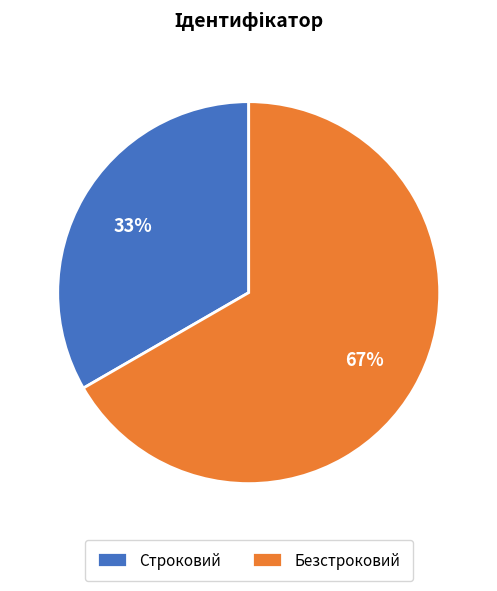

Which slice is the smallest?

Строковий